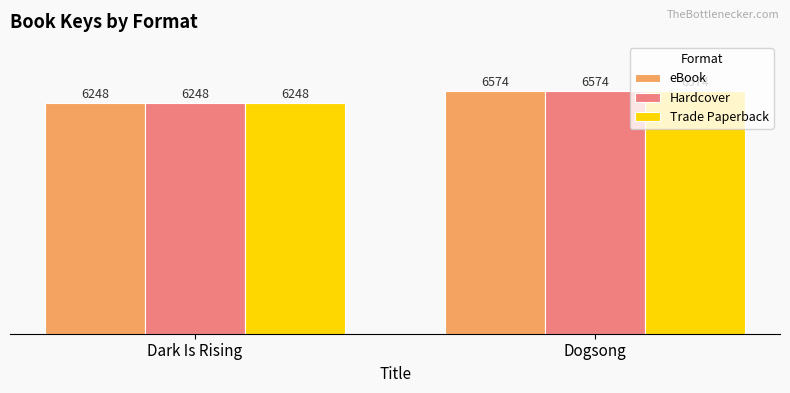

What is the greatest value displayed?

6574